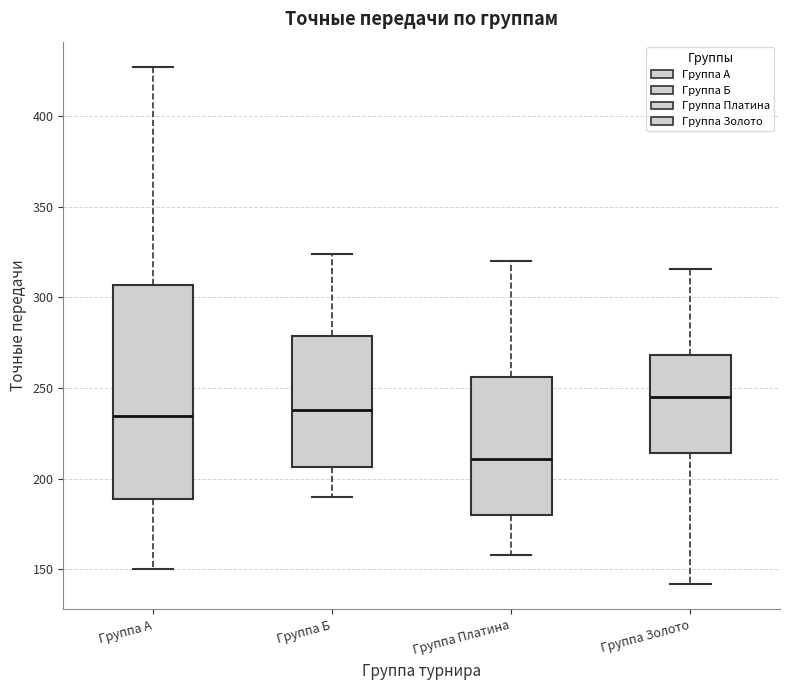

Where does the lower whisker of the box for Группа Золото end on the y-axis? The values are not printed on the chart, so give them approximately, as read against the axis.

140